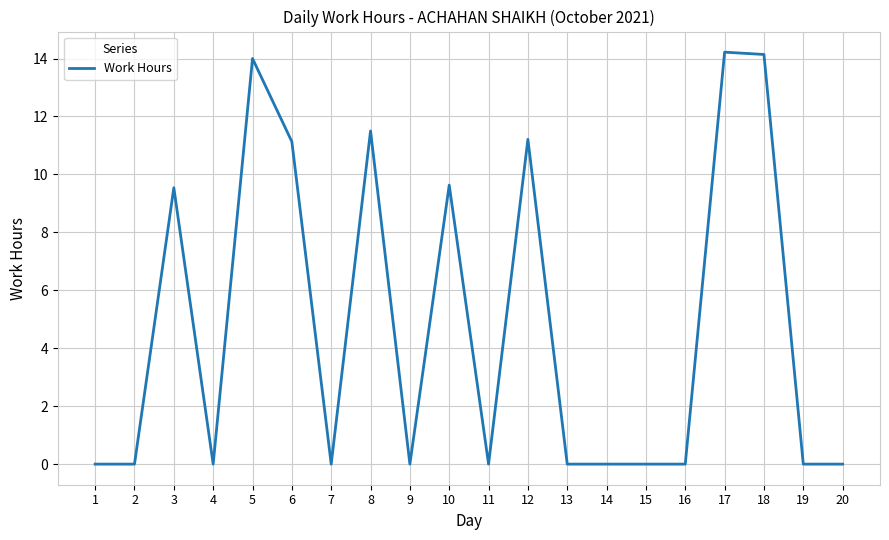

What is the maximum value shown in the chart?

14.2